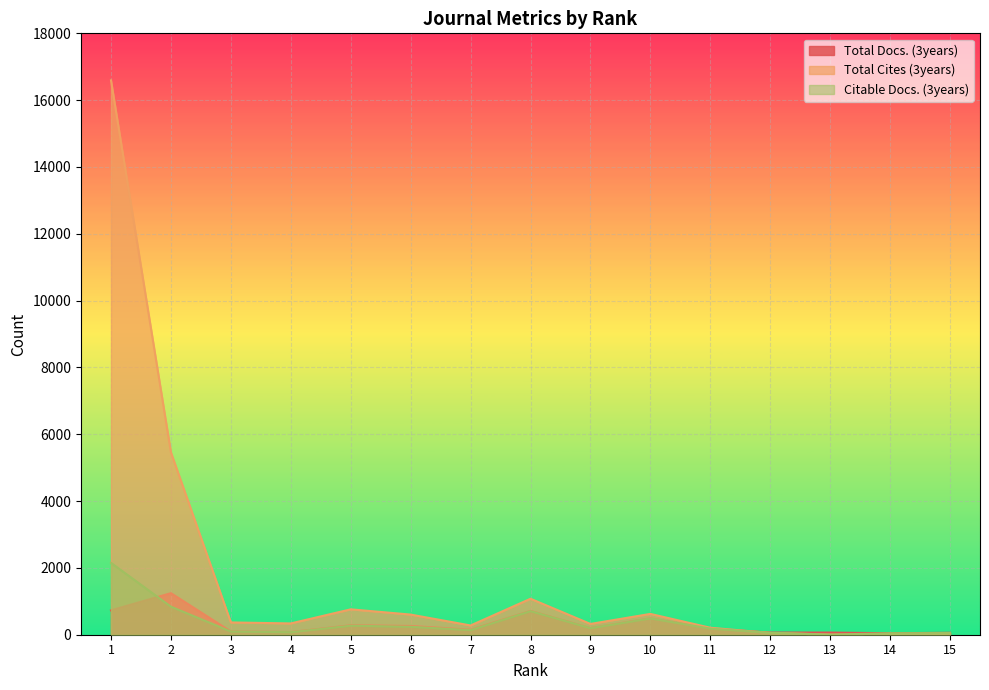

How many intersections are there between Citable Docs. (3years) and Total Cites (3years)?

1